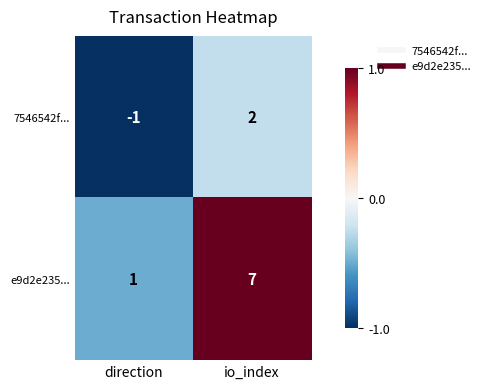

List the series in order of their peak value, lowest first.

7546542f..., e9d2e235...